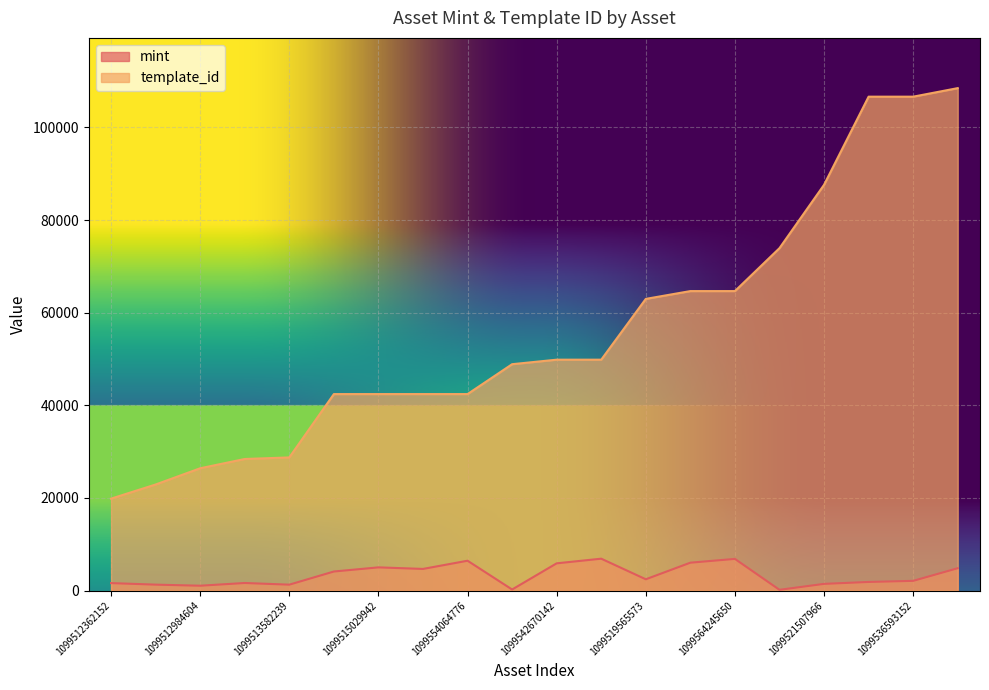

Reading left to right, list all the values displayed in this chart.

mint: 1605	1273	1040	1628	1268	4108	5003	4665	6438	223	5875	6877	2431	6014	6830	157	1438	1854	2090	4818
template_id: 19842	22896	26402	28405	28744	42420	42420	42421	42421	48873	49849	49849	62974	64660	64660	73931	87604	106640	106640	108484